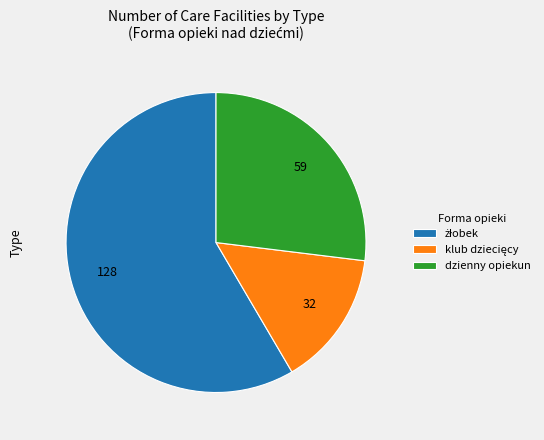

Is there any slice that represents more than half of the pie?

Yes